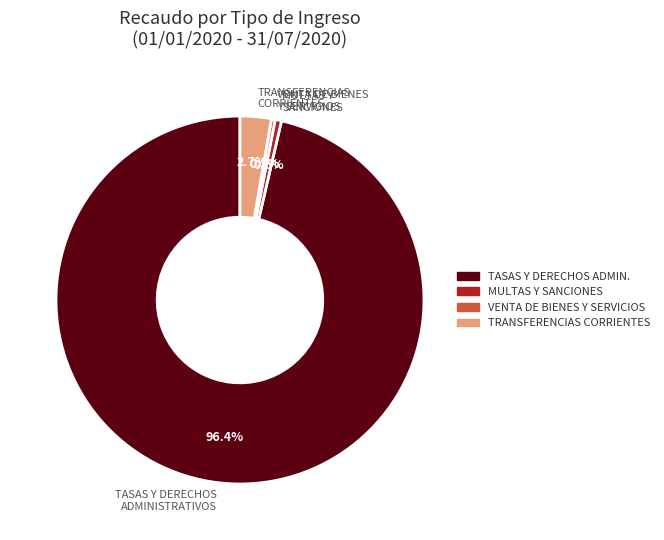

True or false: TASAS Y DERECHOS ADMINISTRATIVOS accounts for 96% of the total.

True